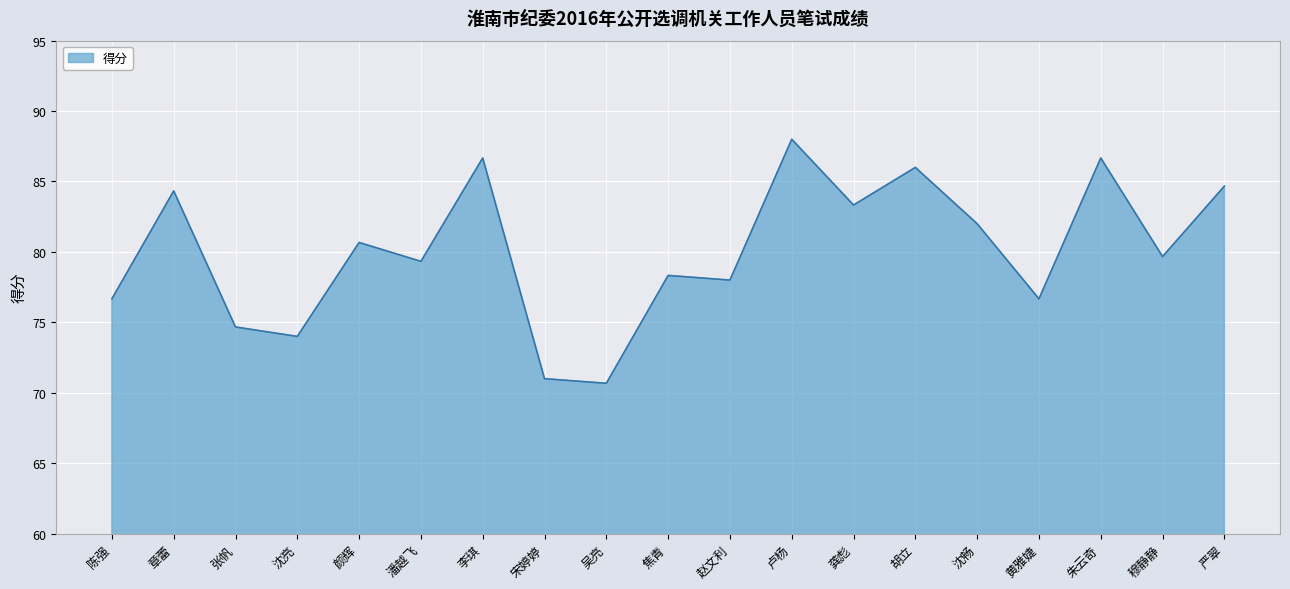

True or false: the data shows 74.7 at 张帆.

True